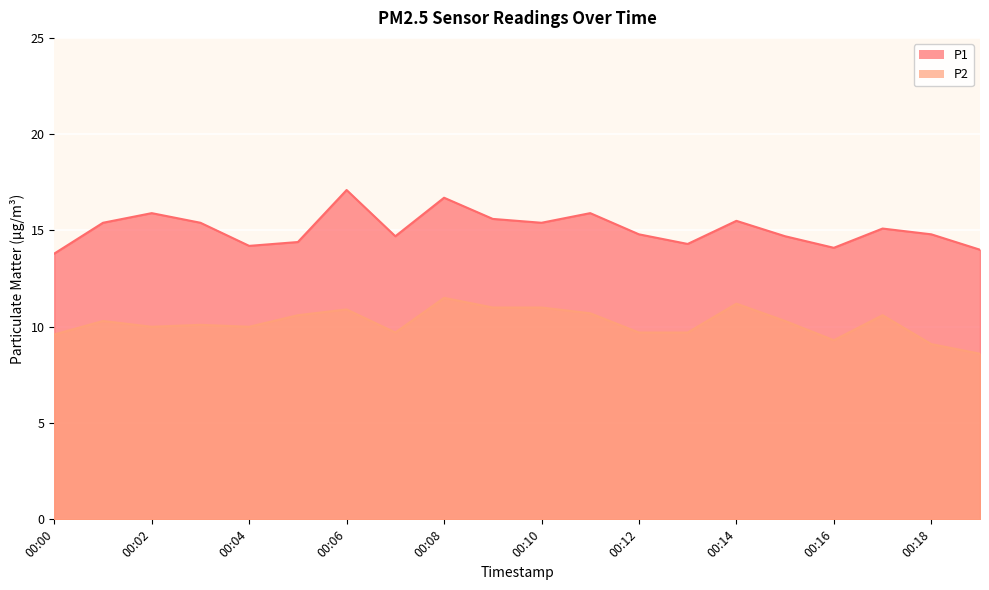

The P2 series shows 9.7 at 00:13. True or false?

True